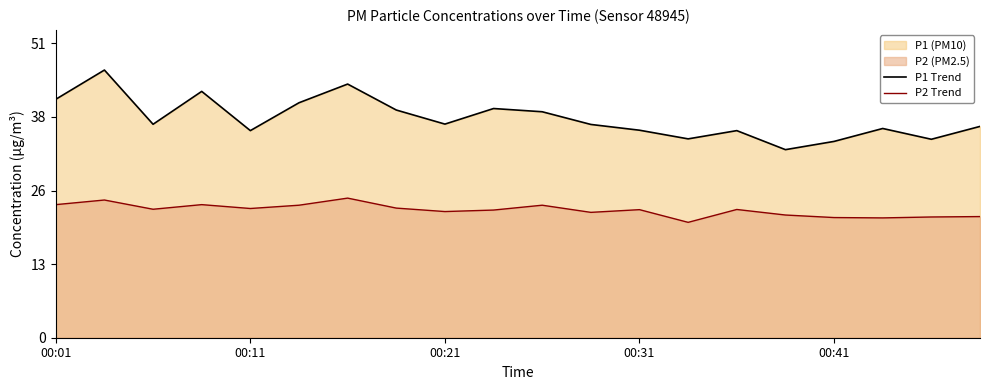

Rank the series by their maximum value, from lowest to highest.

P2 Trend, P1 Trend